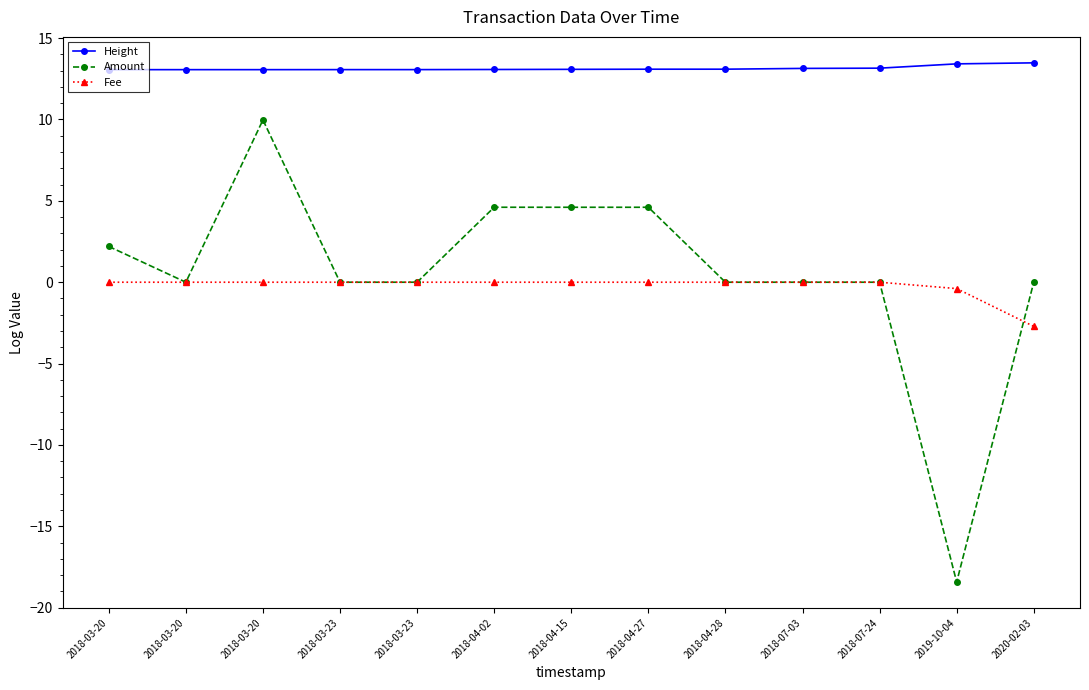

What is the average value of the Height series?

13.1